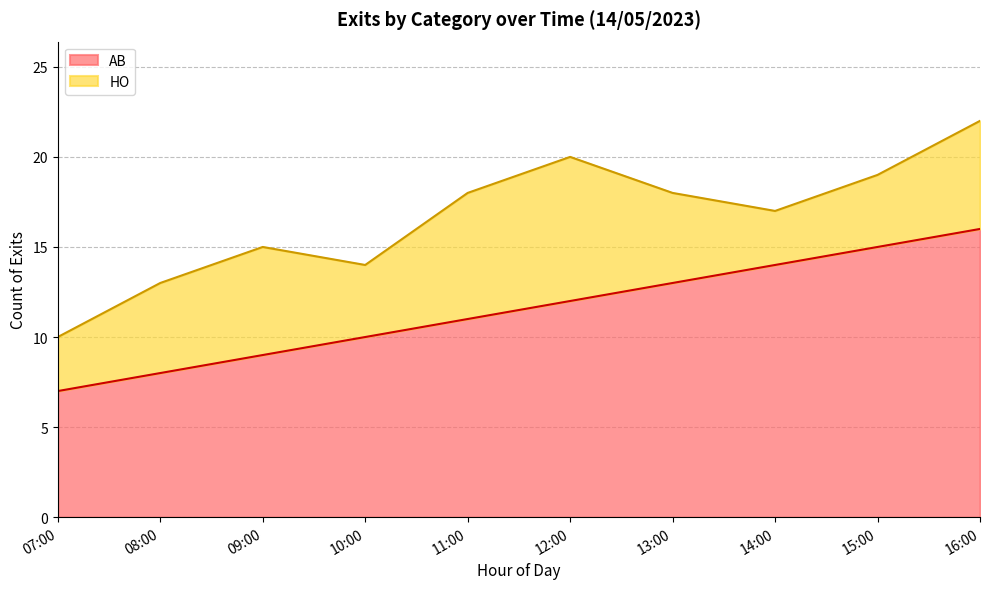

How many values exceed 12?

4